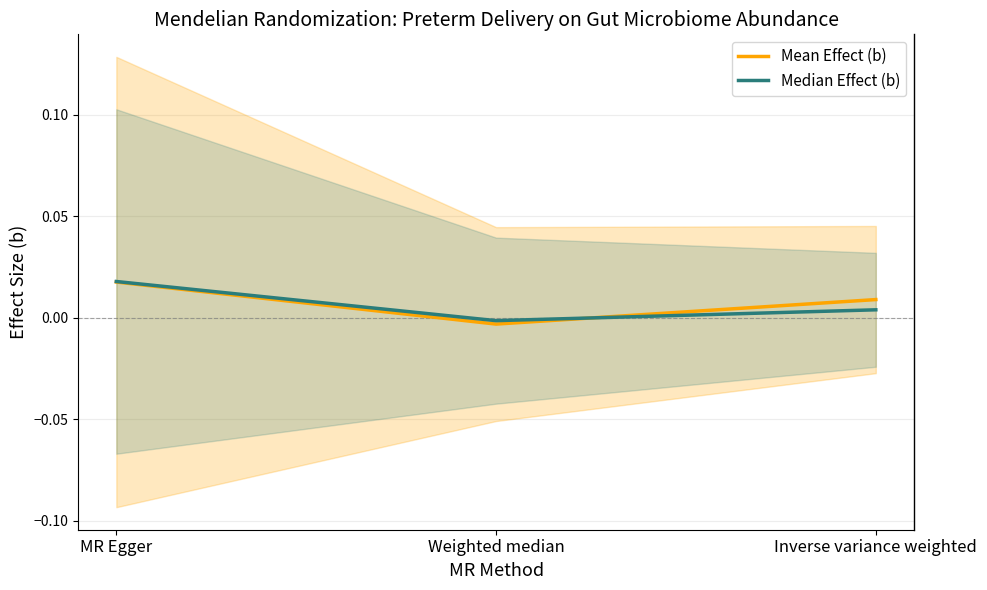

Which category has the highest value in the Mean Effect (b) series?

MR Egger